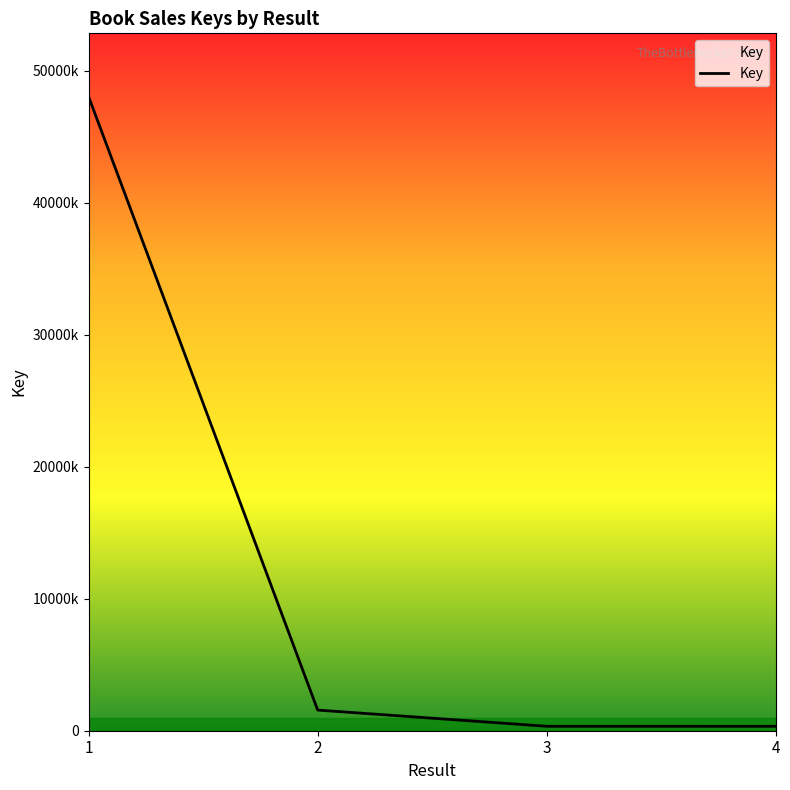

What is the sum of the values at 1 and 4?

48365917